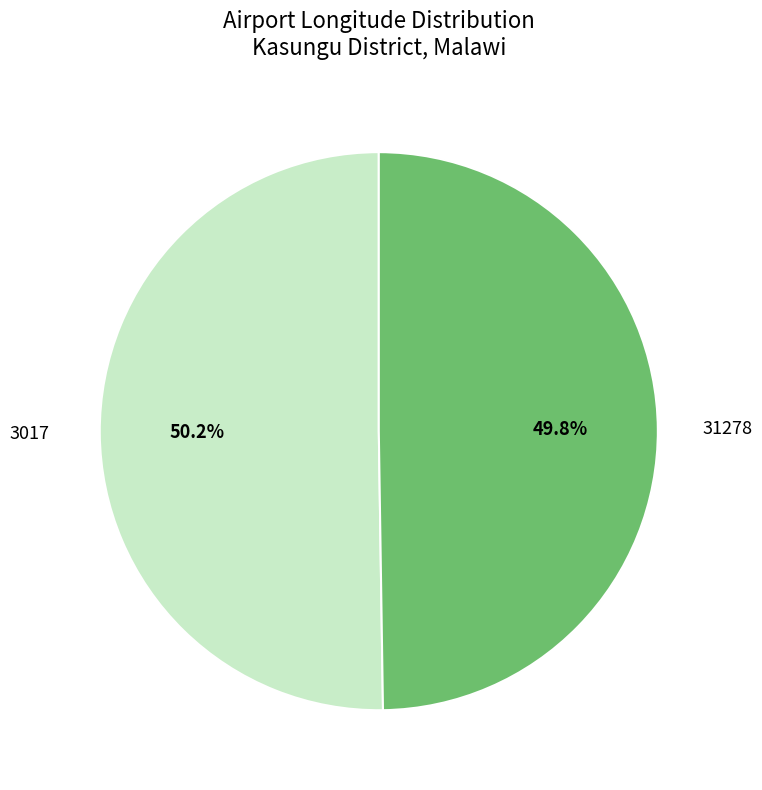

True or false: 31278 accounts for 39% of the total.

False